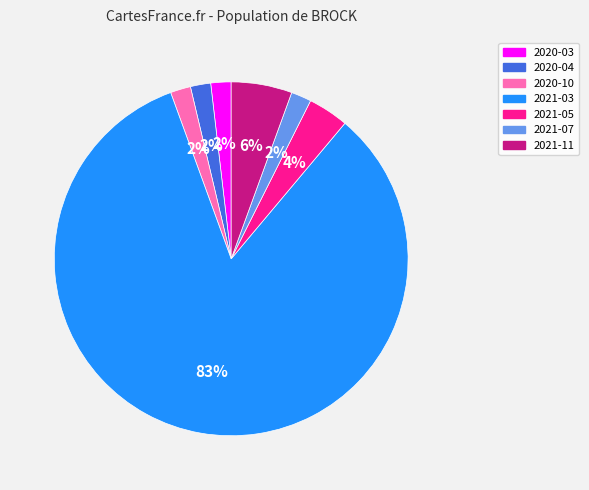

How many segments does this pie chart have?

7